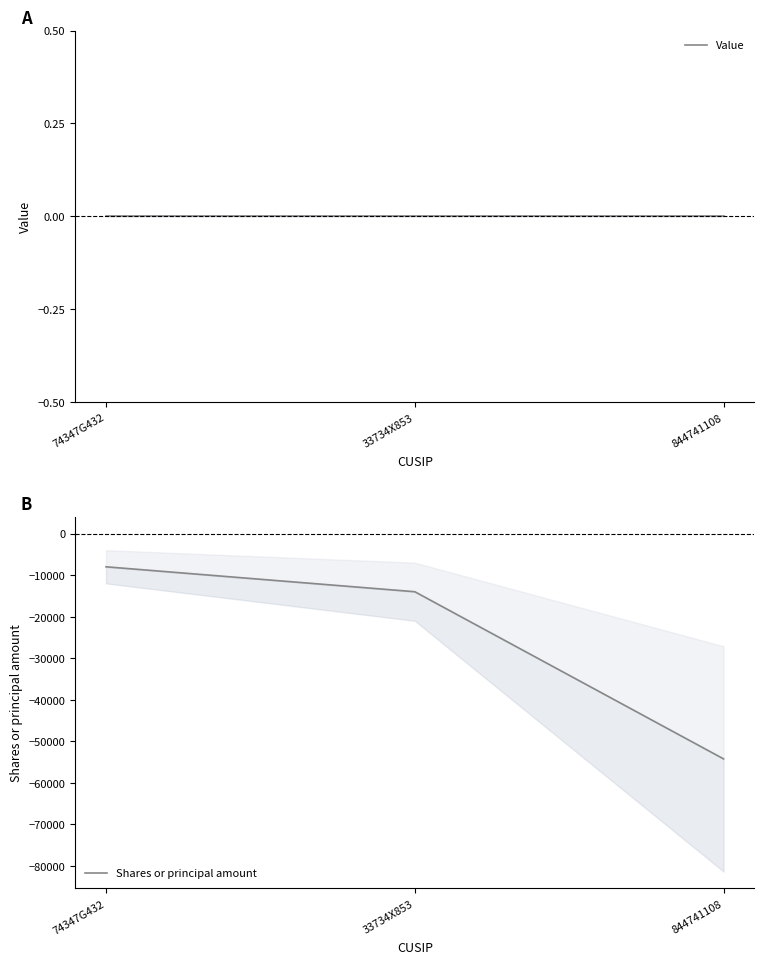

Reading left to right, list all the values displayed in this chart.

Value: 74347G432=0	33734X853=0	844741108=0
Shares or principal amount: 74347G432=-8000	33734X853=-14000	844741108=-54240